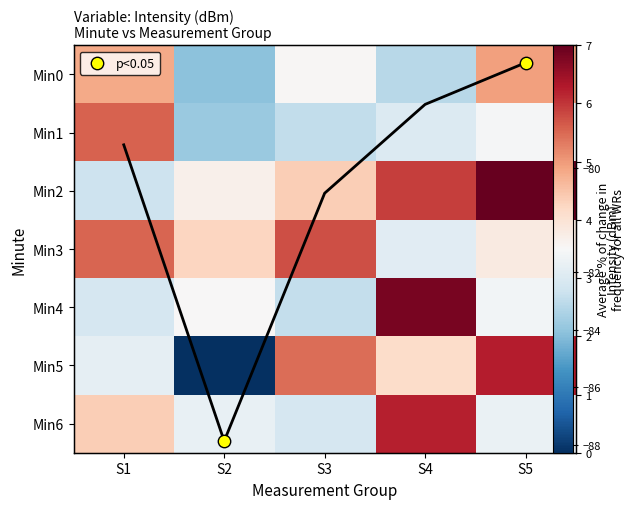

The value of 5 at S5 is -28.5. True or false?

False